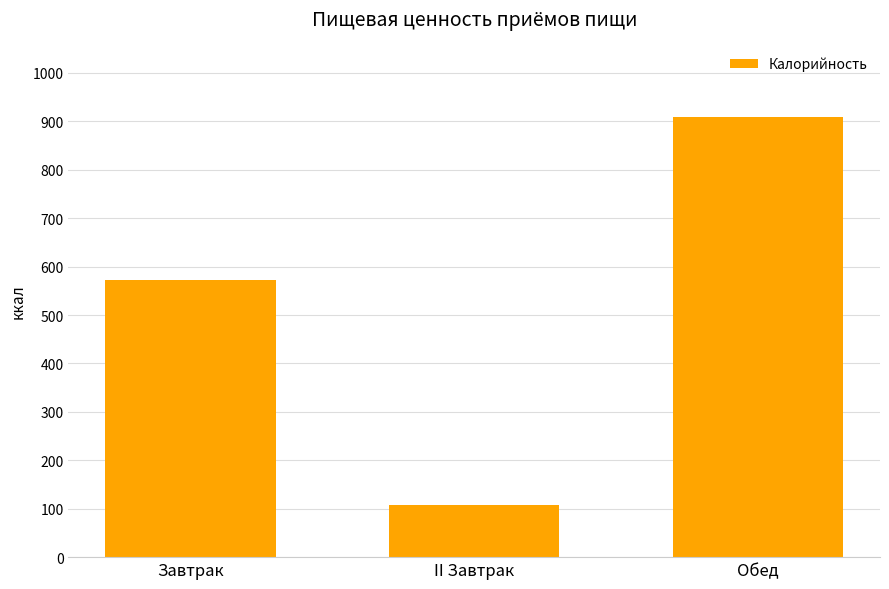

What is the sum of all values?

1589.5